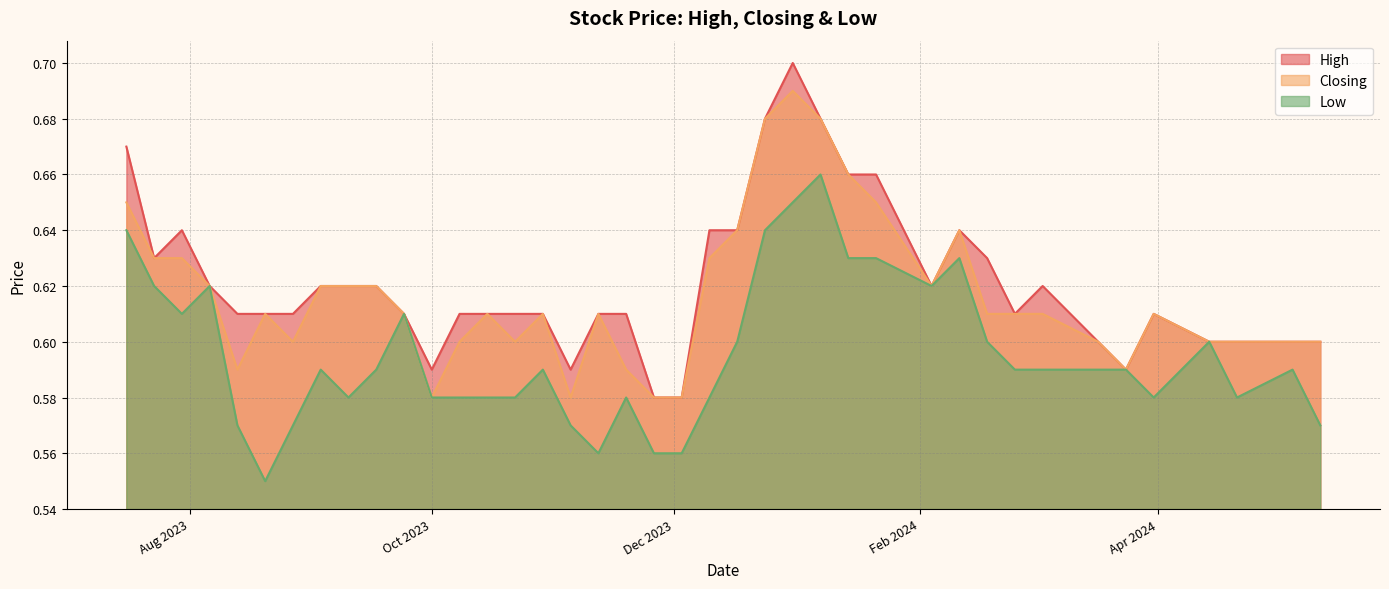

How many lines are shown in the chart?

3